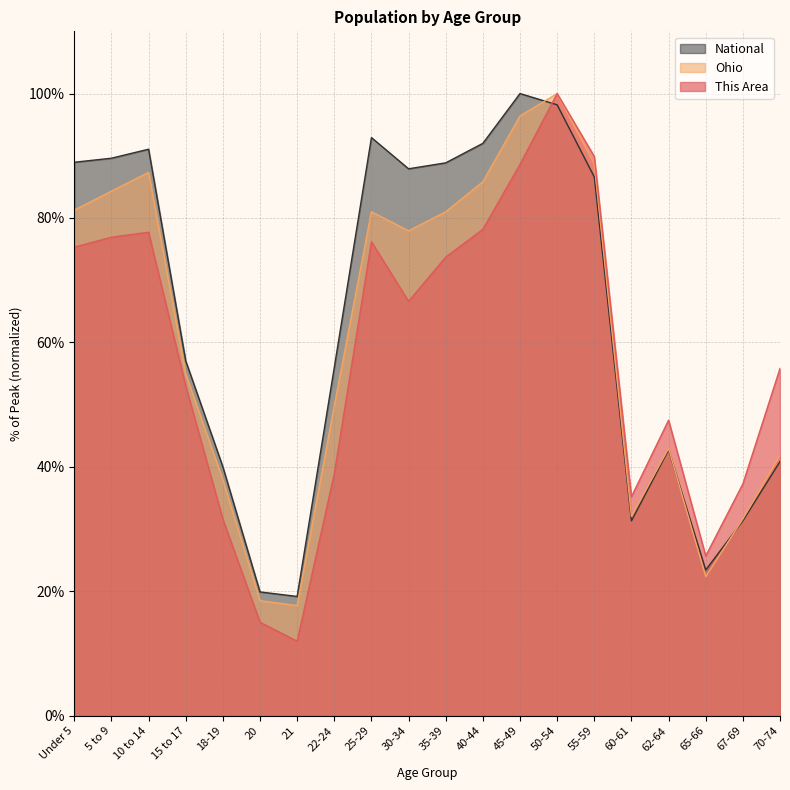

How many times do This Area and National cross each other?

1